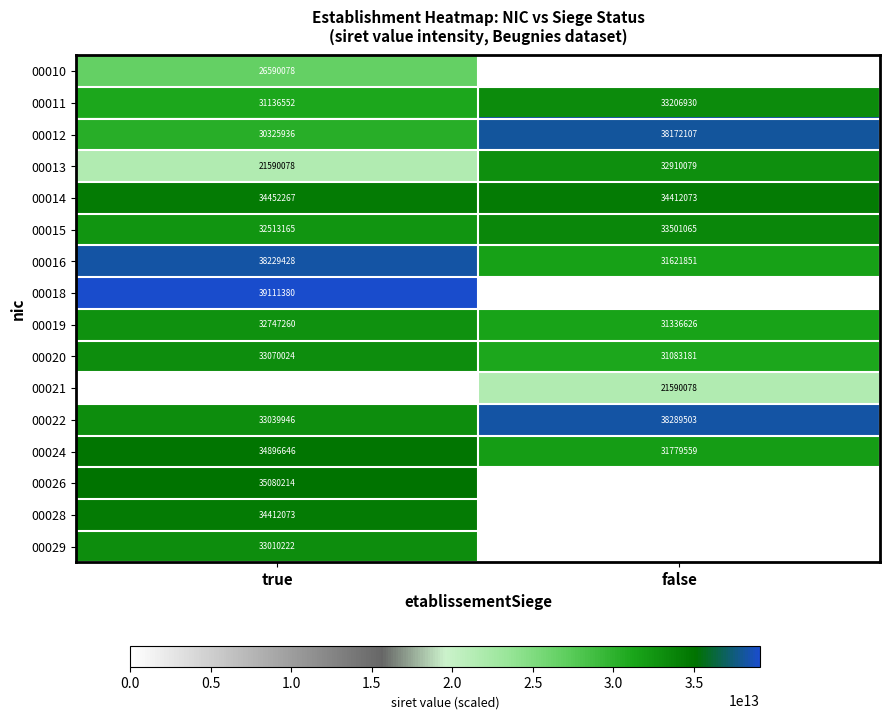

How many categories are shown in the chart?

2